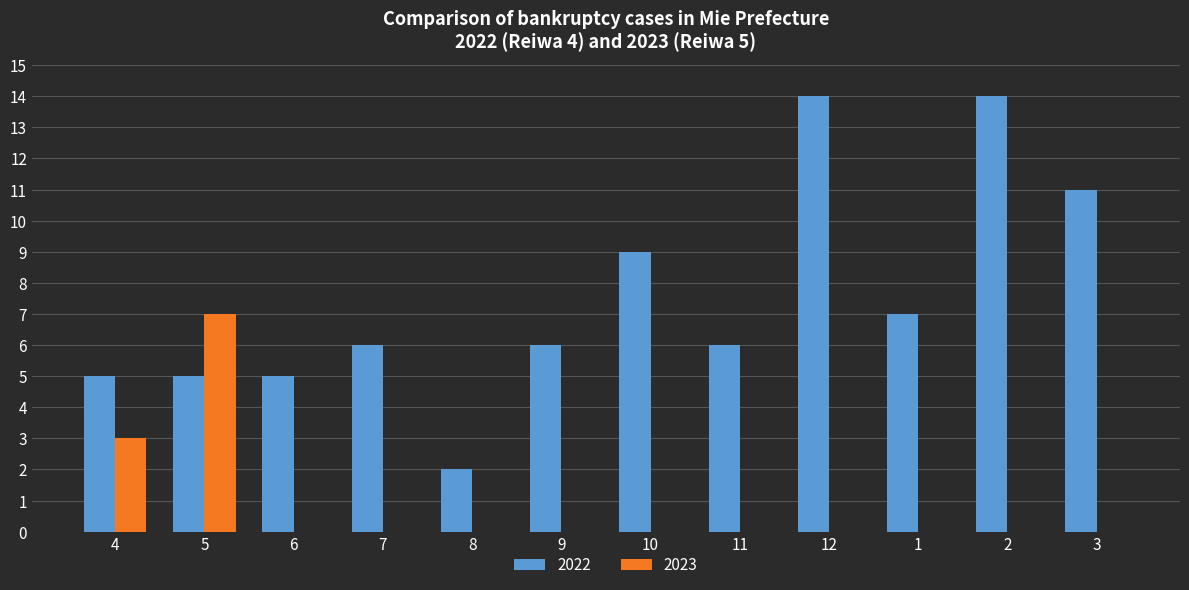

What is the sum of all 2022 values?

90